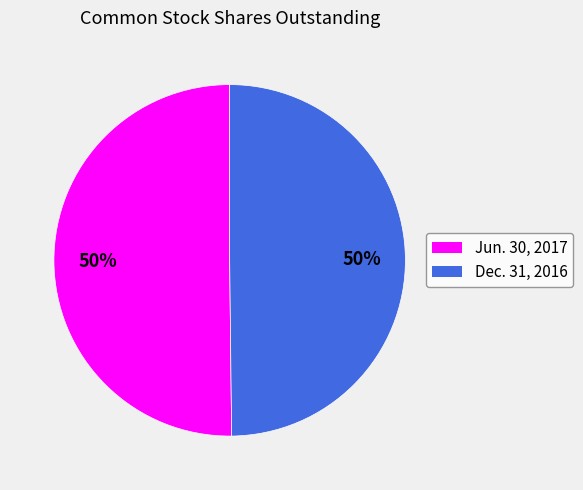

Approximately how many times larger is the value at Jun. 30, 2017 compared to Dec. 31, 2016?

1.0